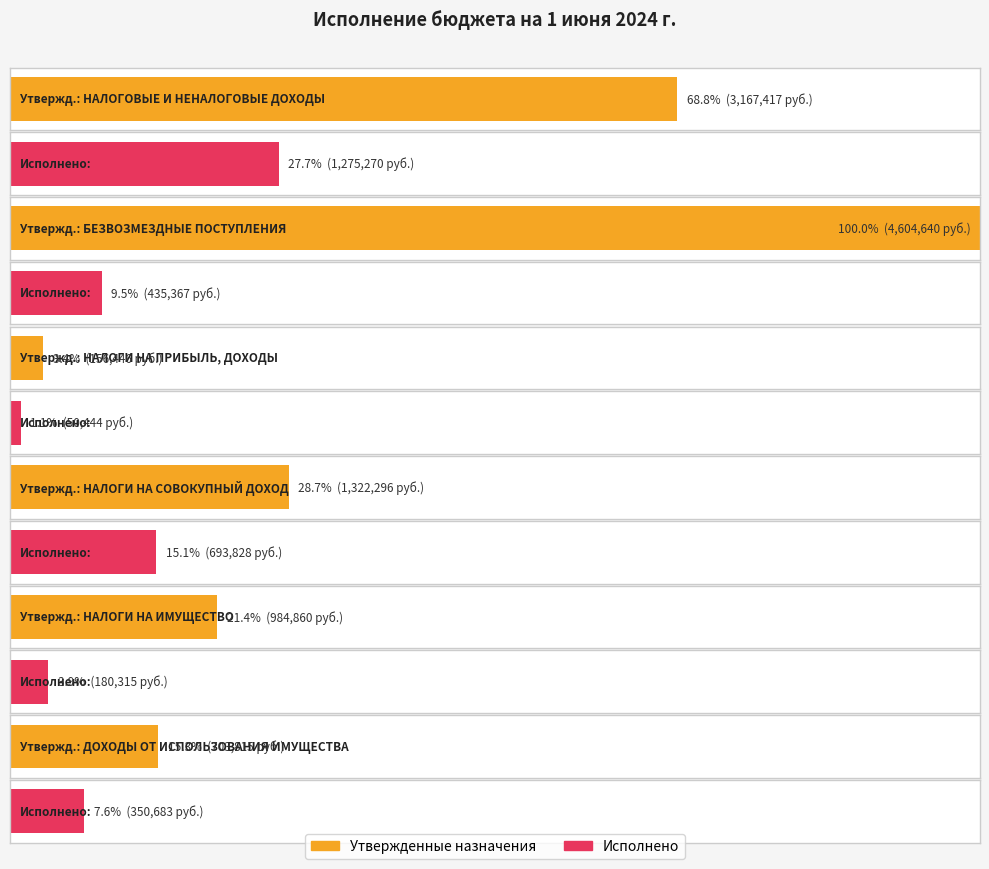

Which has a higher value, ДОХОДЫ ОТ ИСПОЛЬЗОВАНИЯ ИМУЩЕСТВА or НАЛОГИ НА ИМУЩЕСТВО?

НАЛОГИ НА ИМУЩЕСТВО